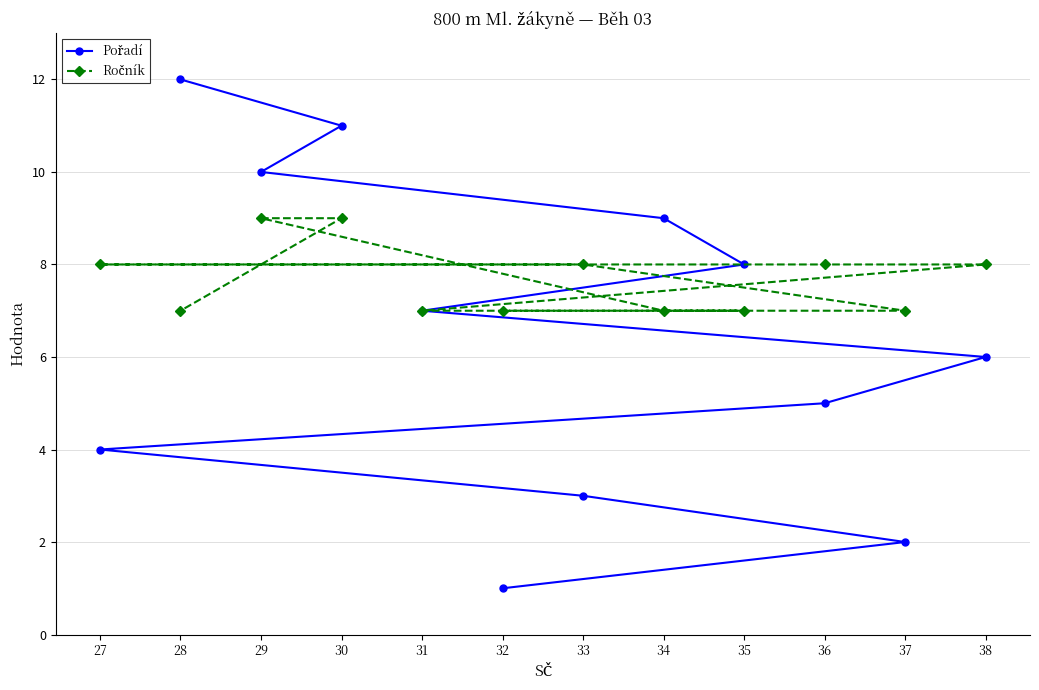

Where is Pořadí nearest to the value 6?

38